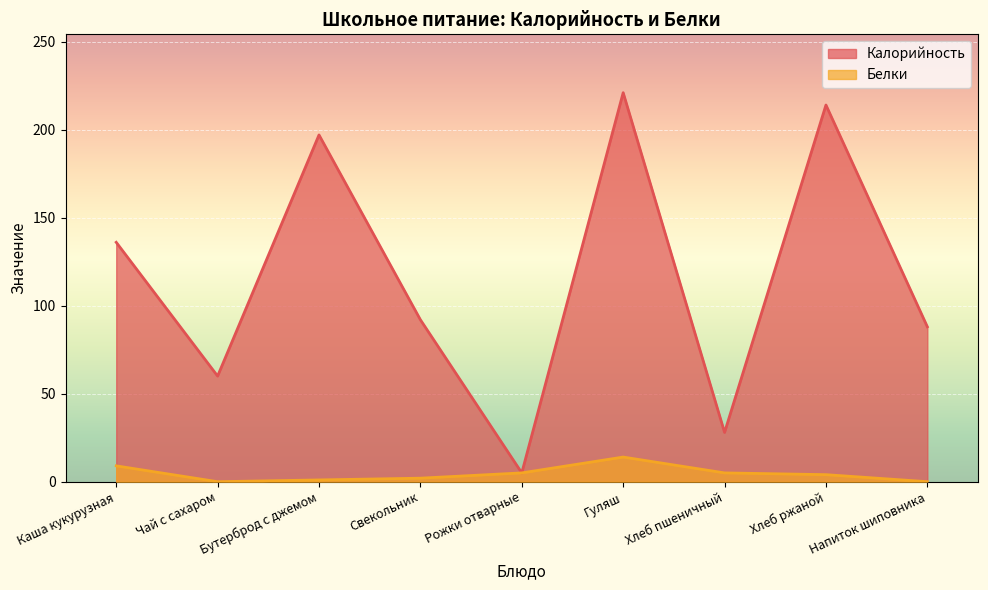

Read the Калорийность value at Свекольник.

92